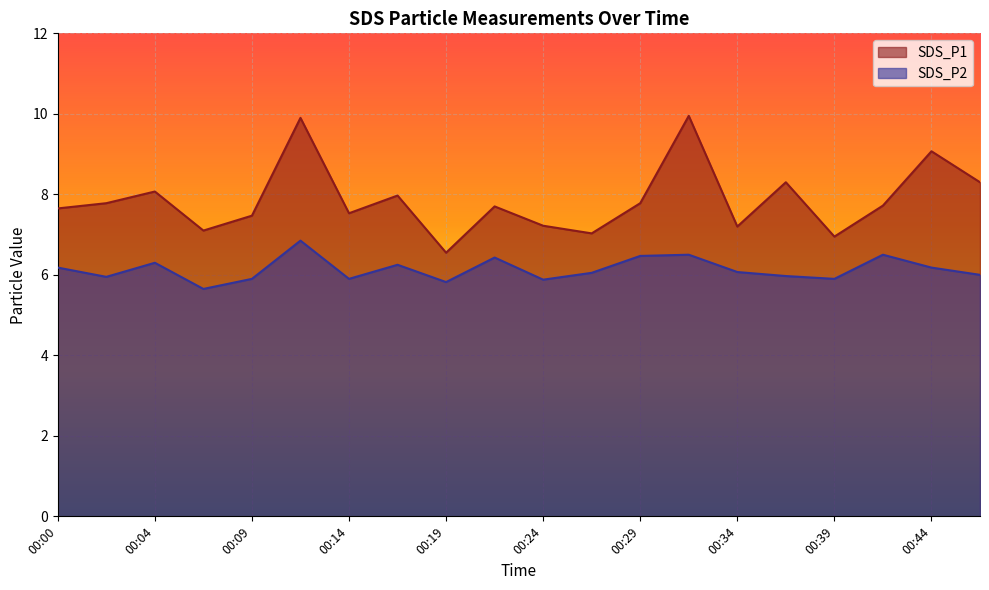

True or false: SDS_P1 and SDS_P2 cross at least once.

False